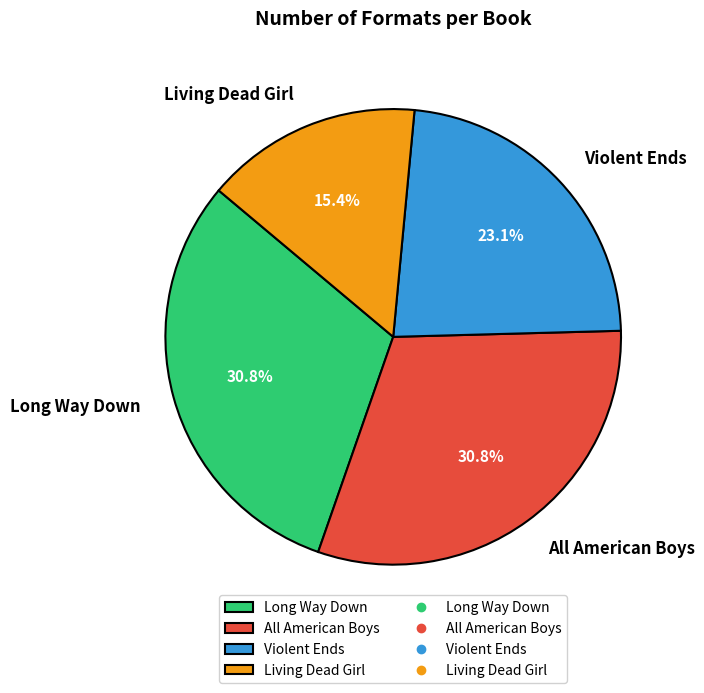

Which category has the smallest portion of the pie?

Living Dead Girl